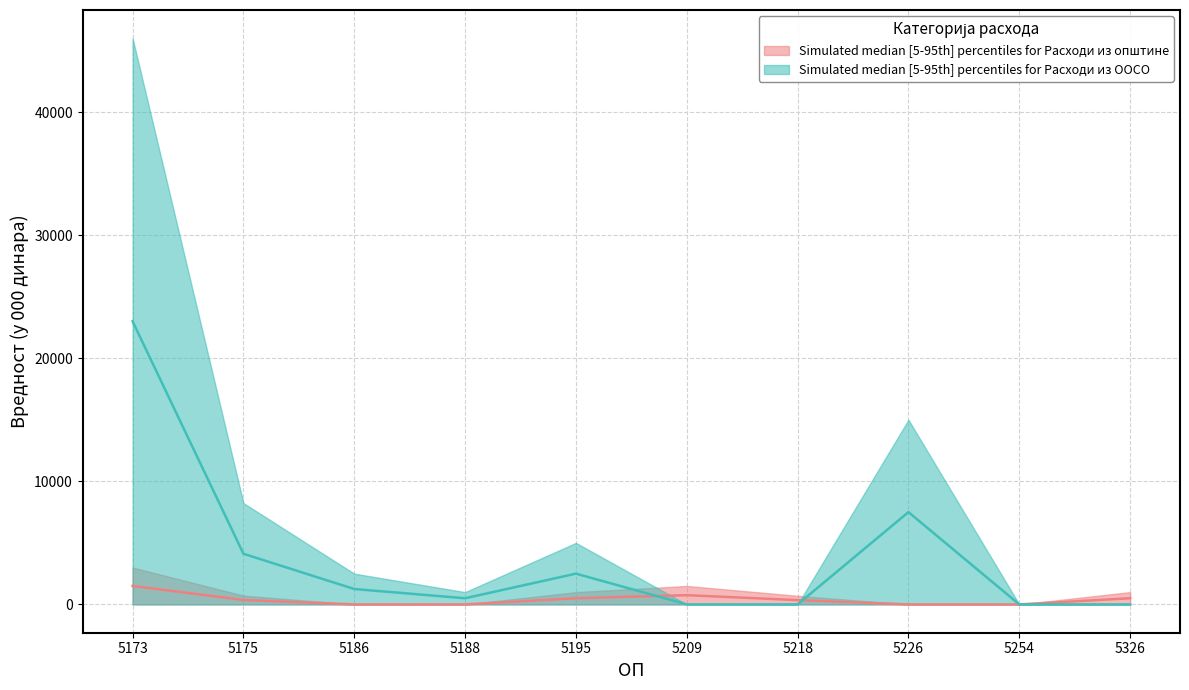

Rank the series by their average value, from lowest to highest.

Расходи из општине, Расходи из ООСО